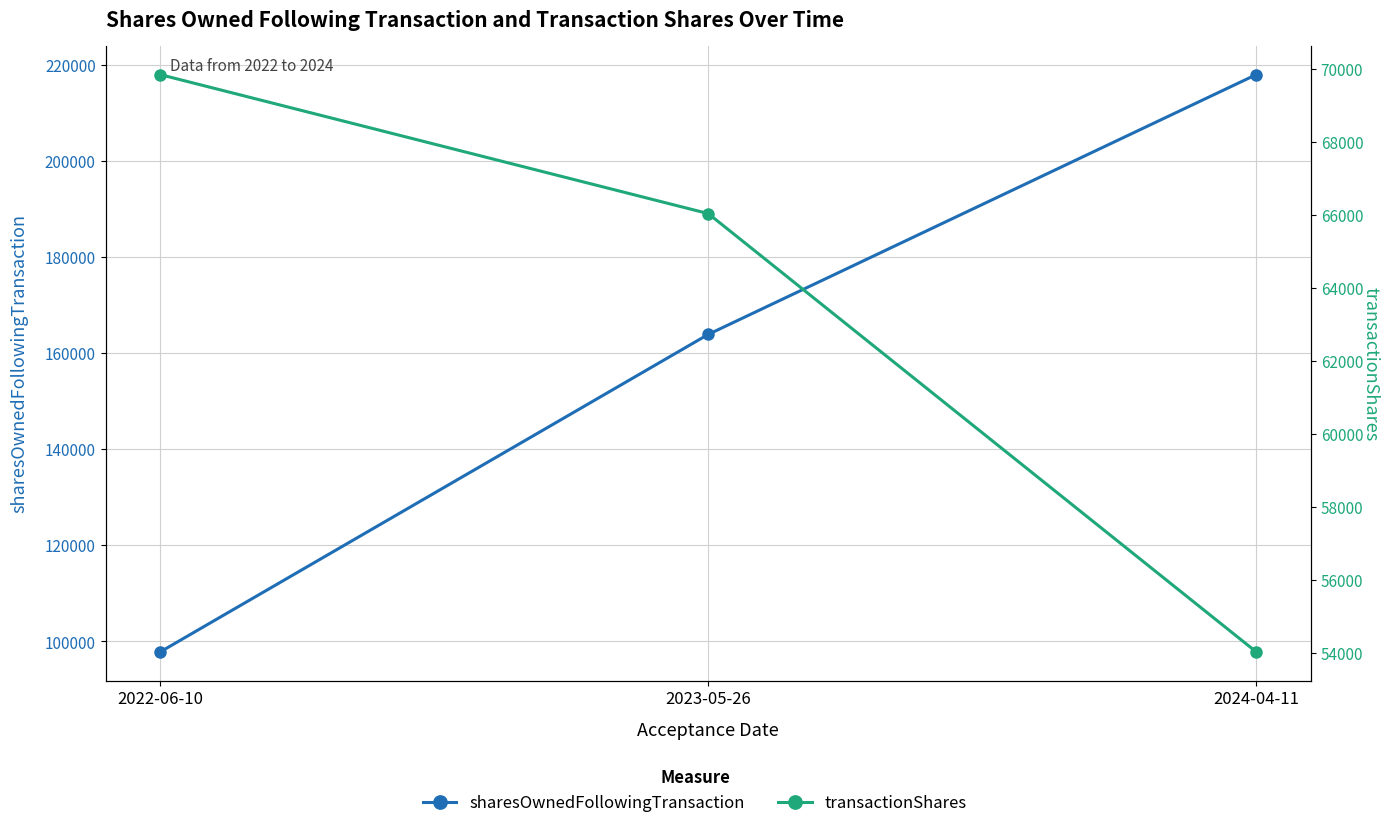

How many data points does each series have?

3